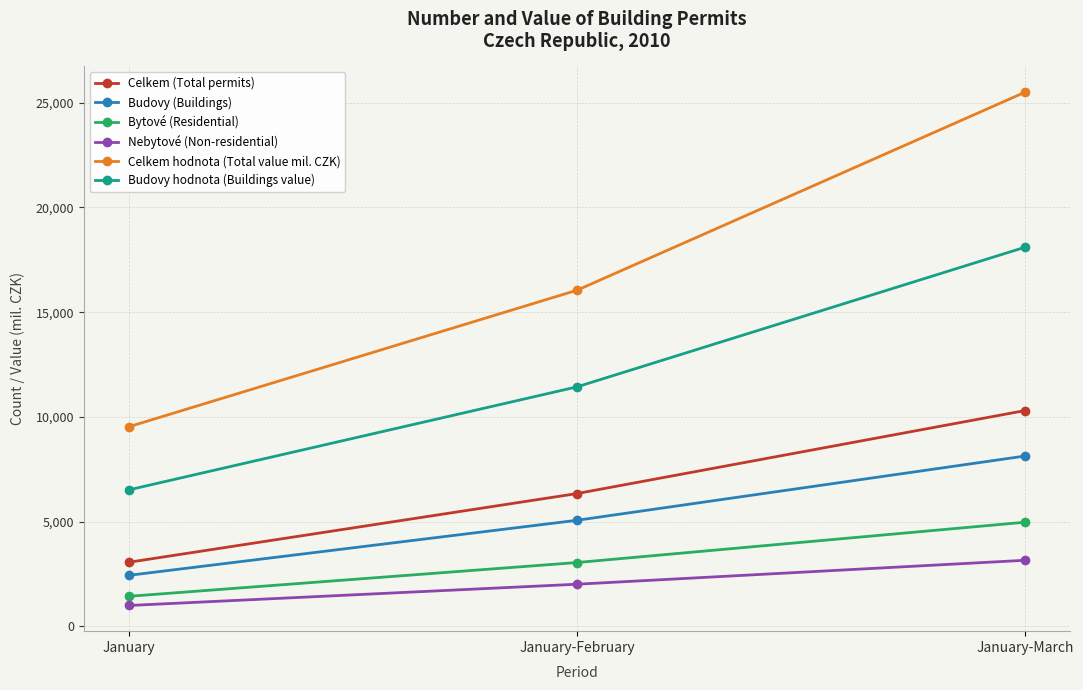

What is the difference between the Nebytové (Non-residential) values at January and January-March?

2159